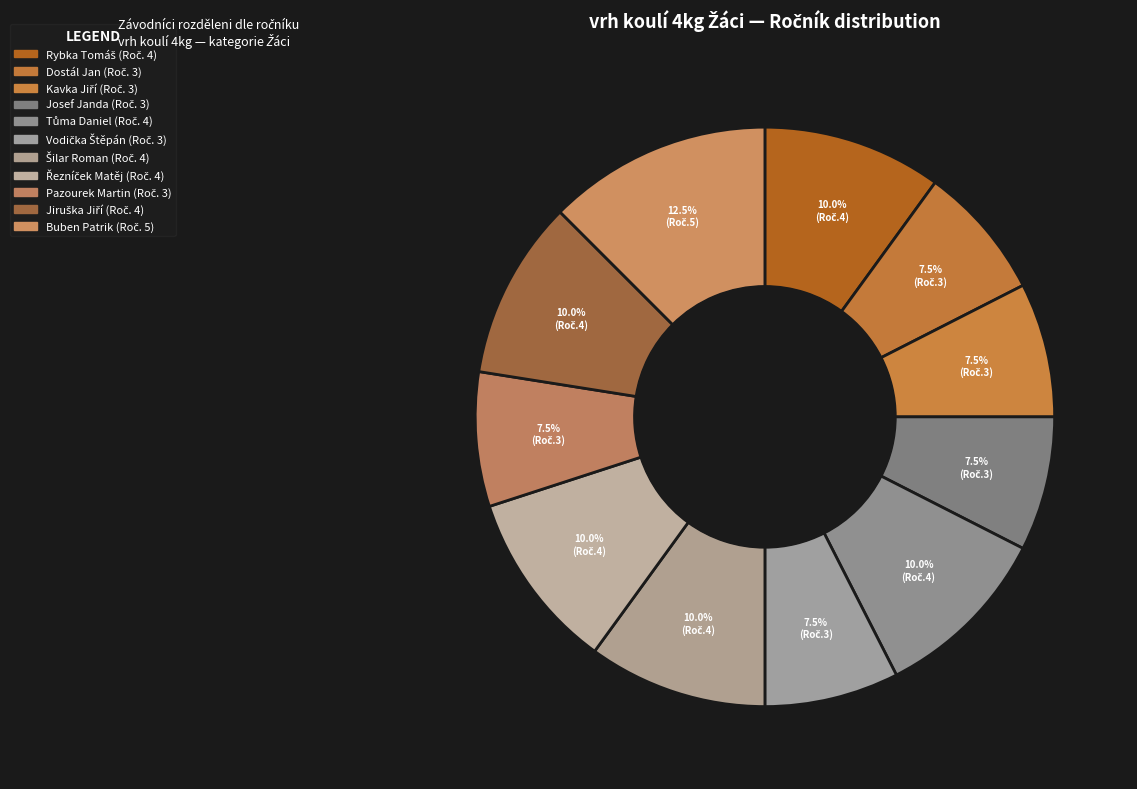

What is the total percentage of Vodička Štěpán and Tůma Daniel?

17.5%